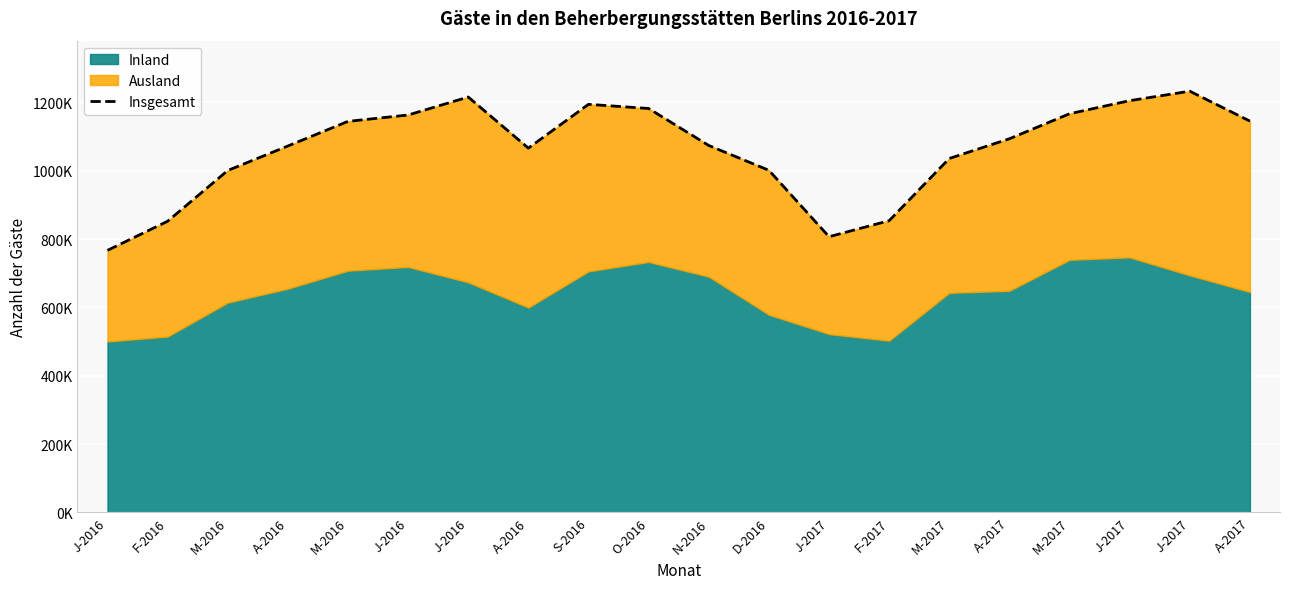

How many data points does each series have?

20